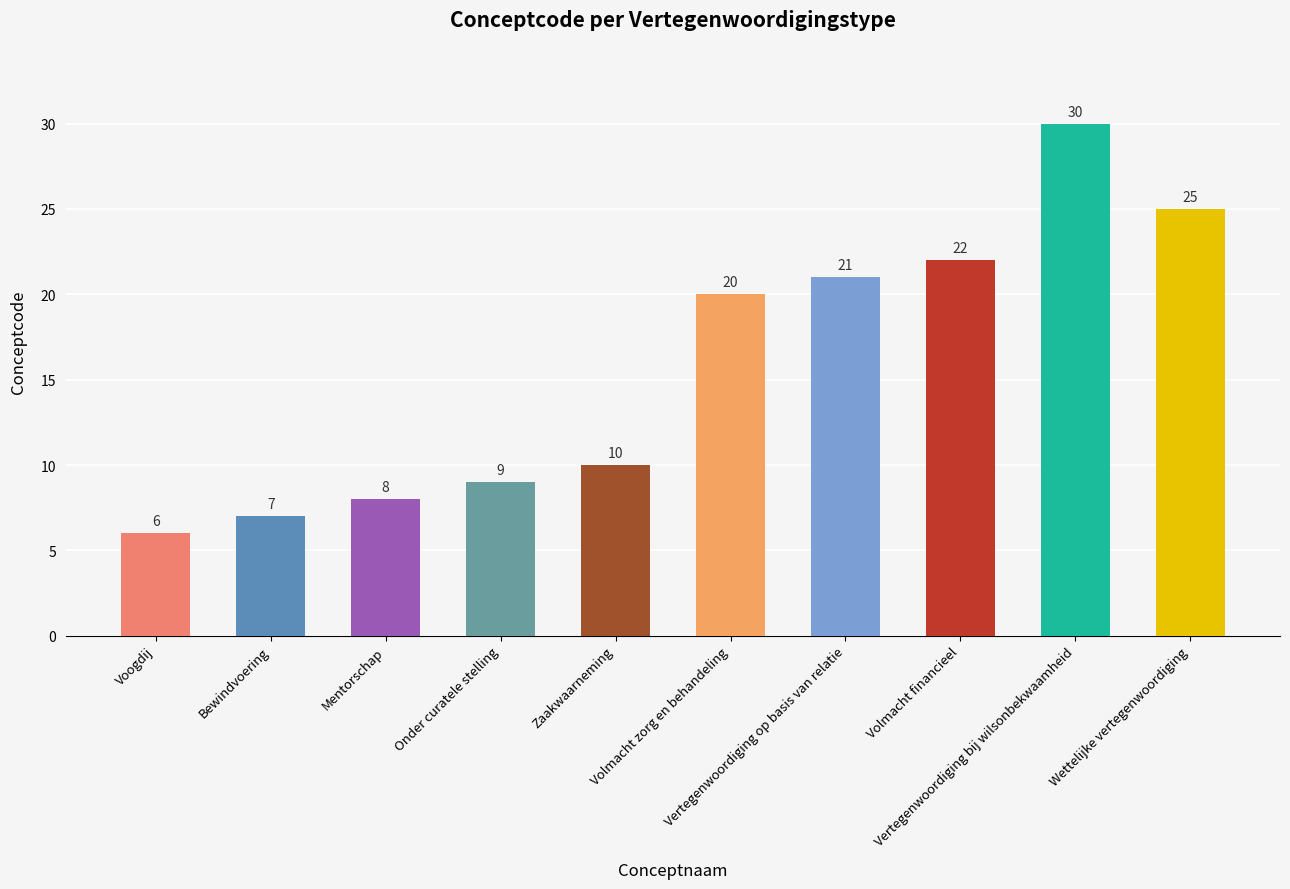

What is the label of the 8th bar from the left?

Volmacht financieel